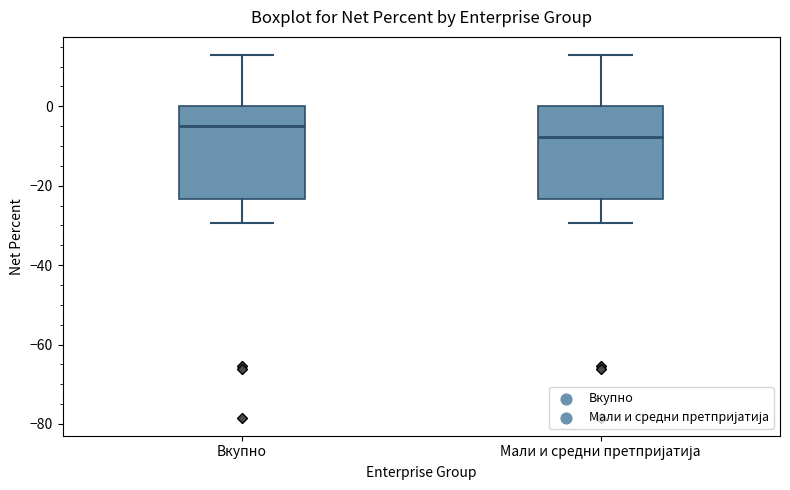

Which box has the lowest median line?

Мали и средни претпријатија